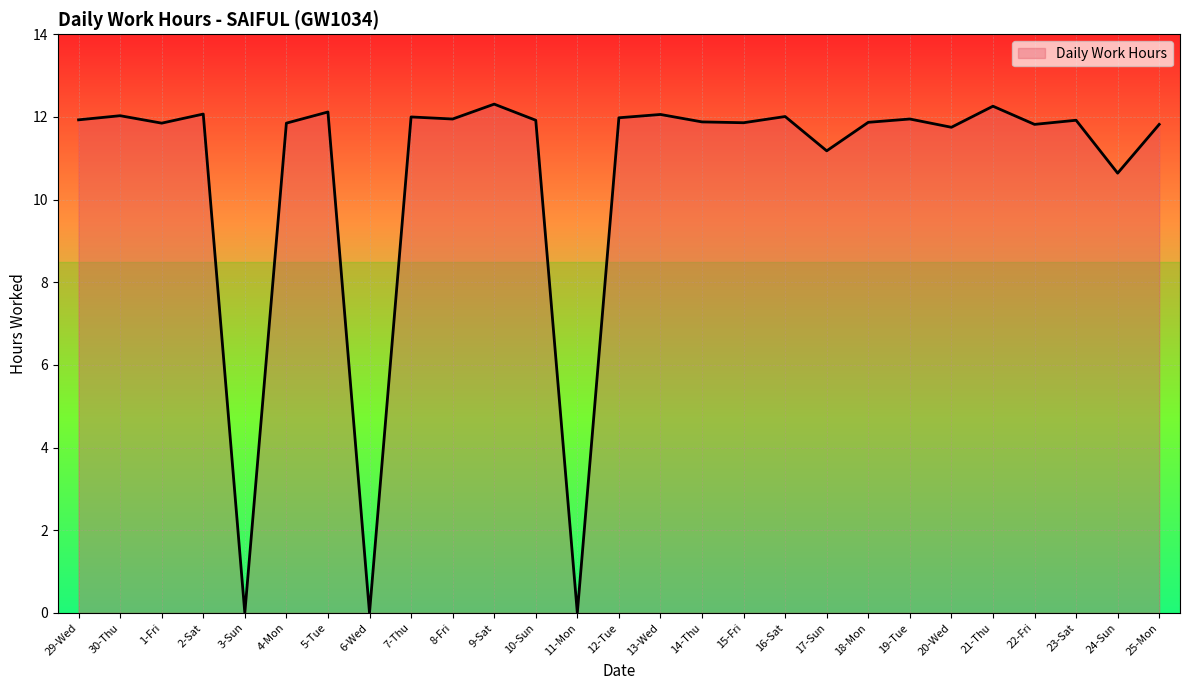

What position from the right is 21-Thu?

5